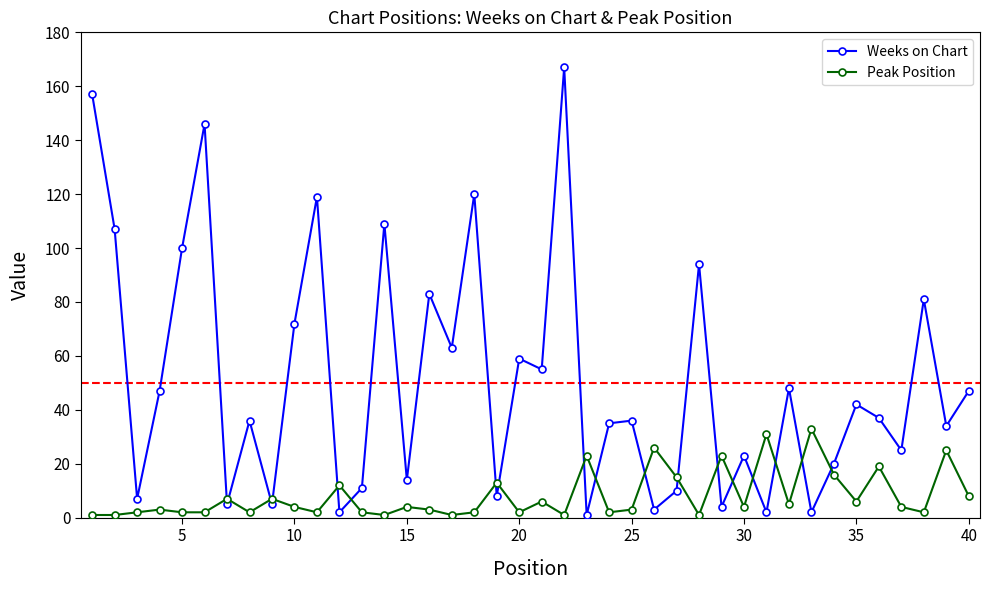

Which series has the largest total across all categories?

Weeks on Chart